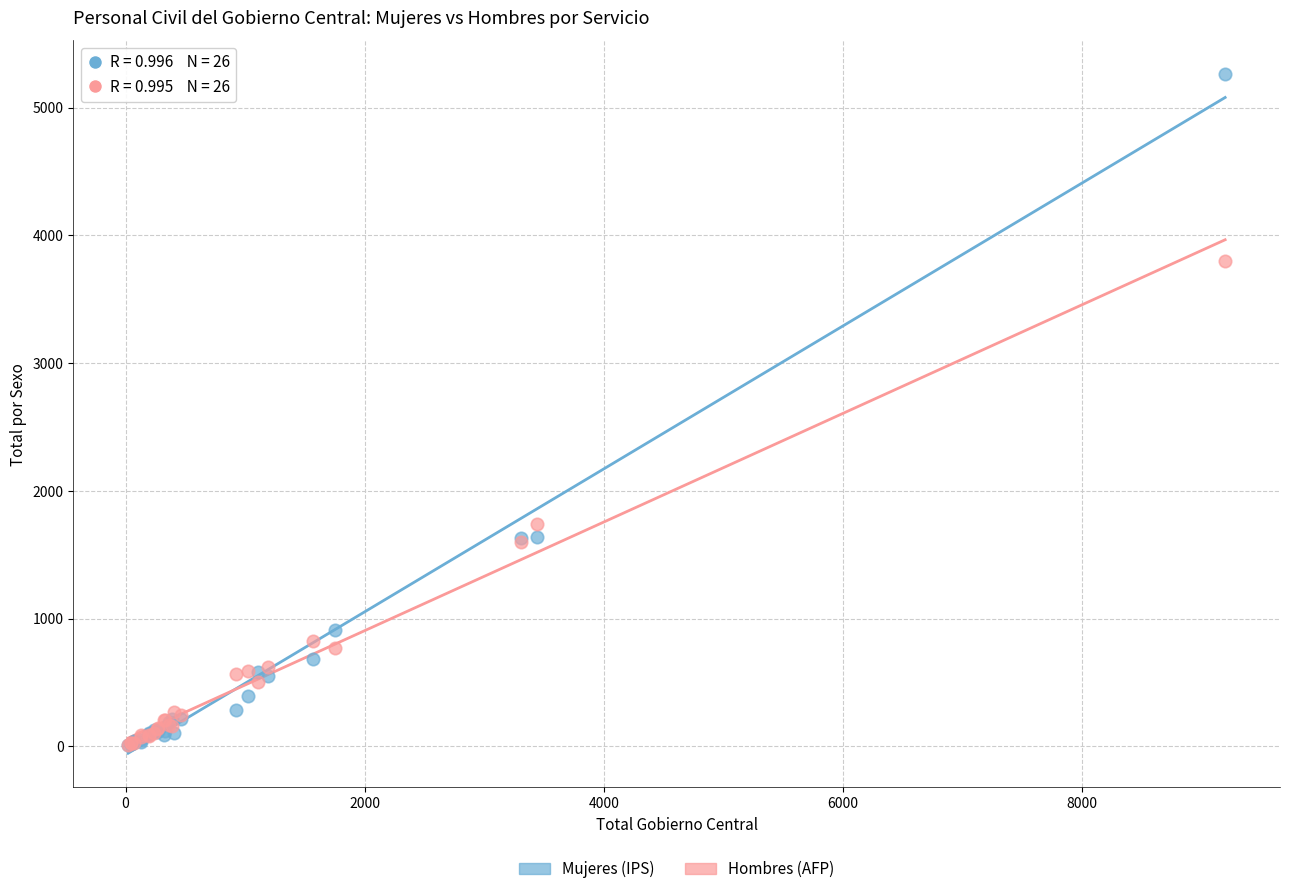

Across all series, what Y value is closest to 2635?

1738